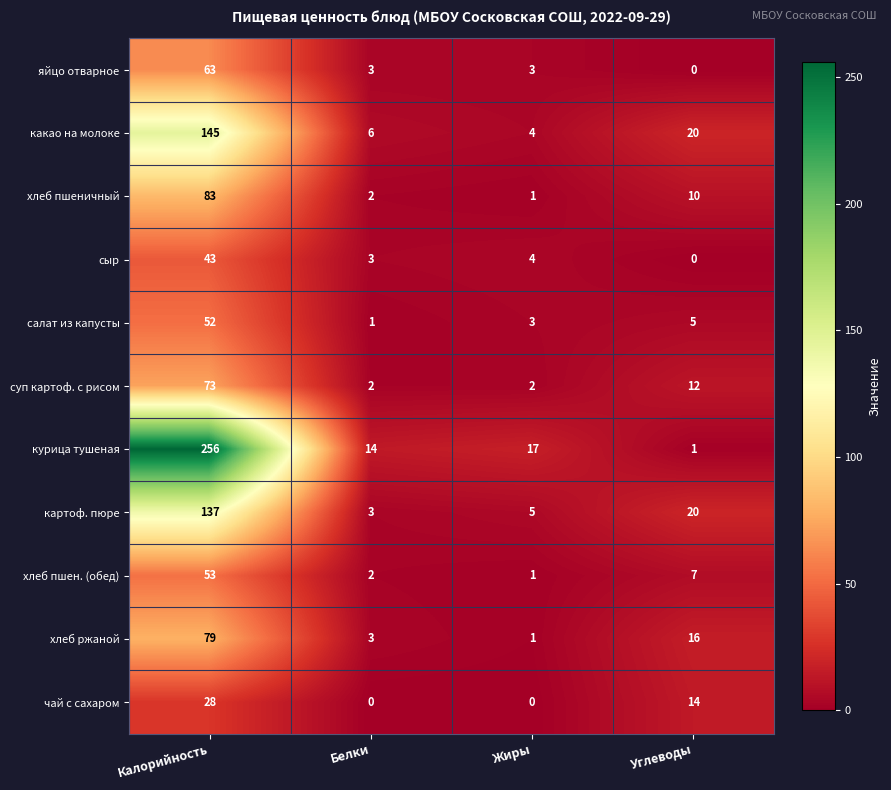

What is the difference between the maximum and minimum values in the сыр series?

43